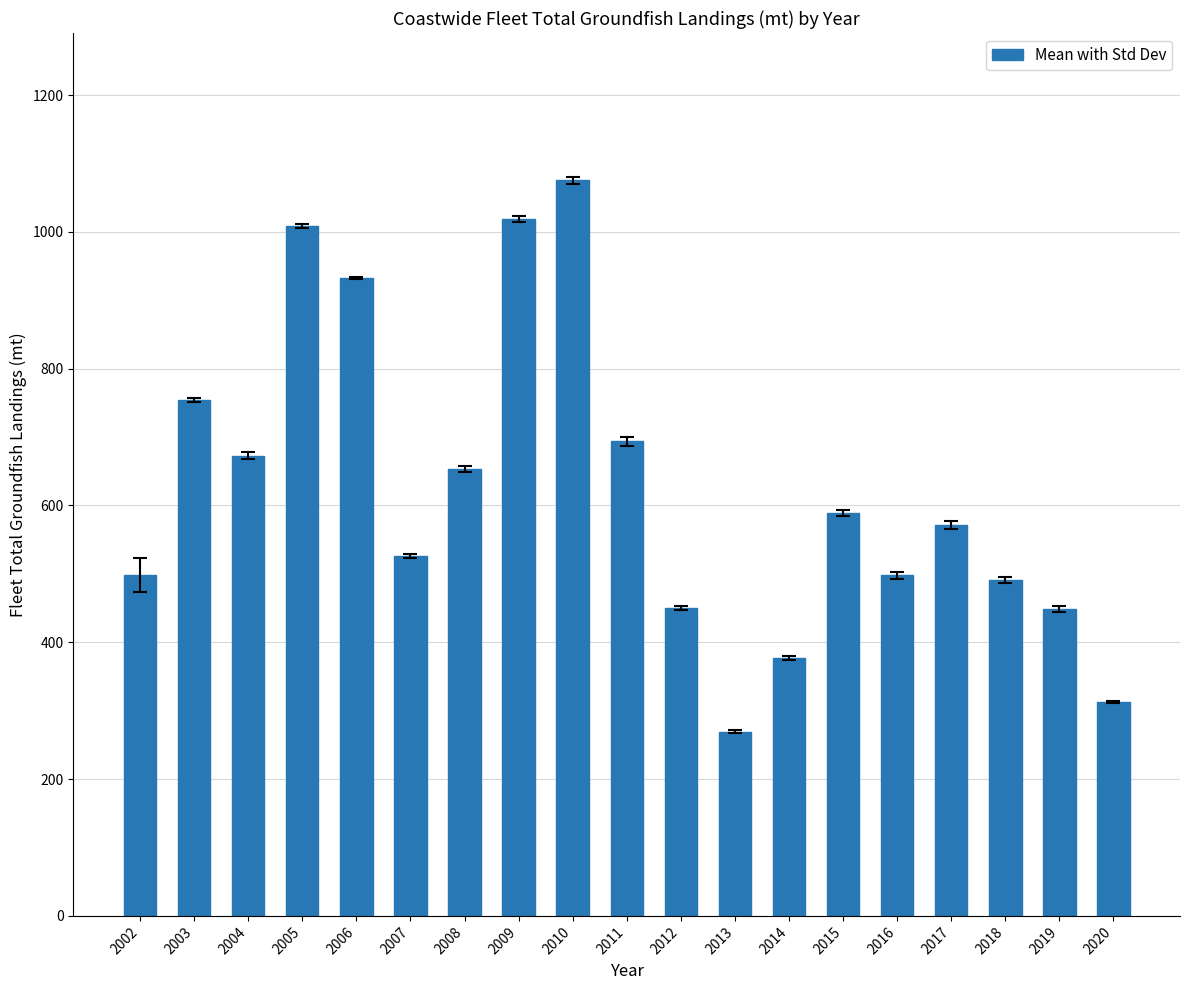

What is the approximate value at 2010?

1075.6